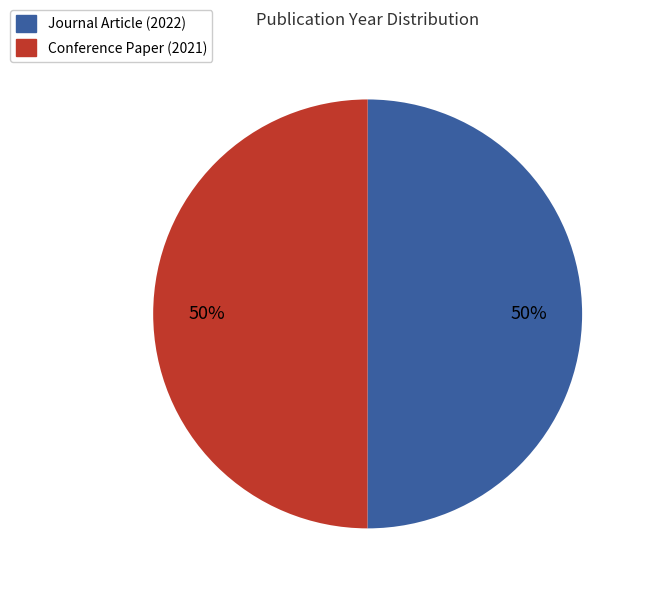

Combined, do Conference Paper (2021) and Journal Article (2022) account for over 50%?

Yes